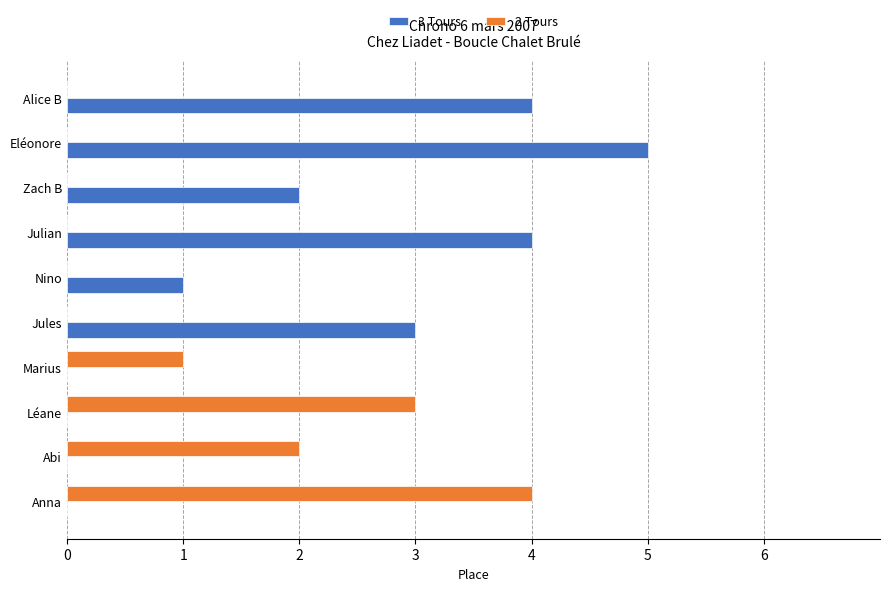

Count the 2 Tours values in the range 0 to 2.

8